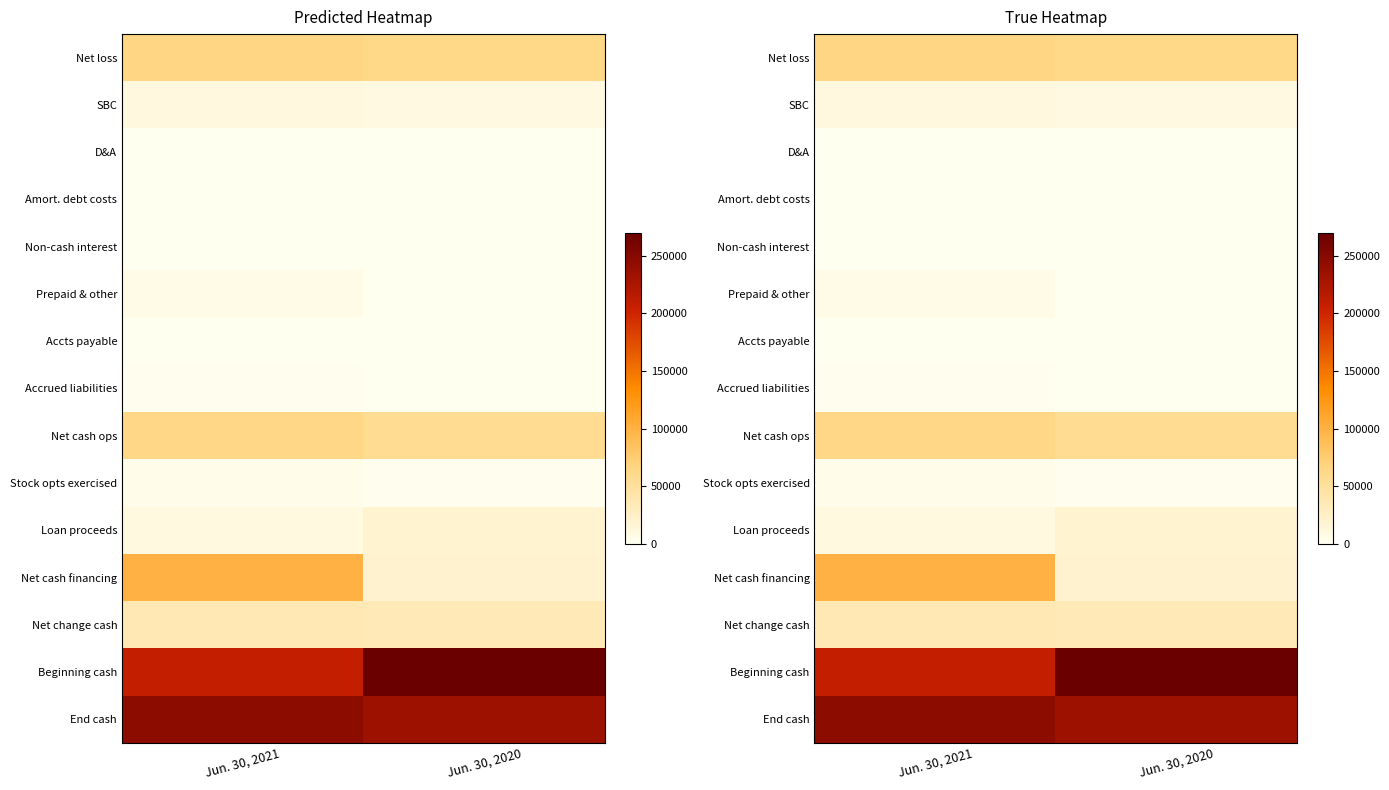

What is the sum of the Loan proceeds values at Jun. 30, 2020 and Jun. 30, 2021?

30000